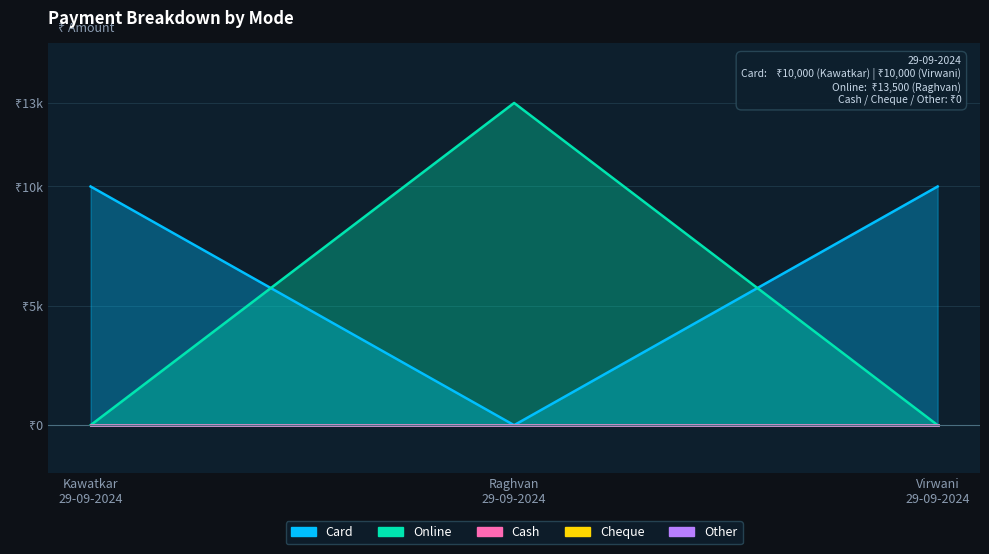

The Card series shows 2901 at 29-09-2024 (Kawatkar). True or false?

False